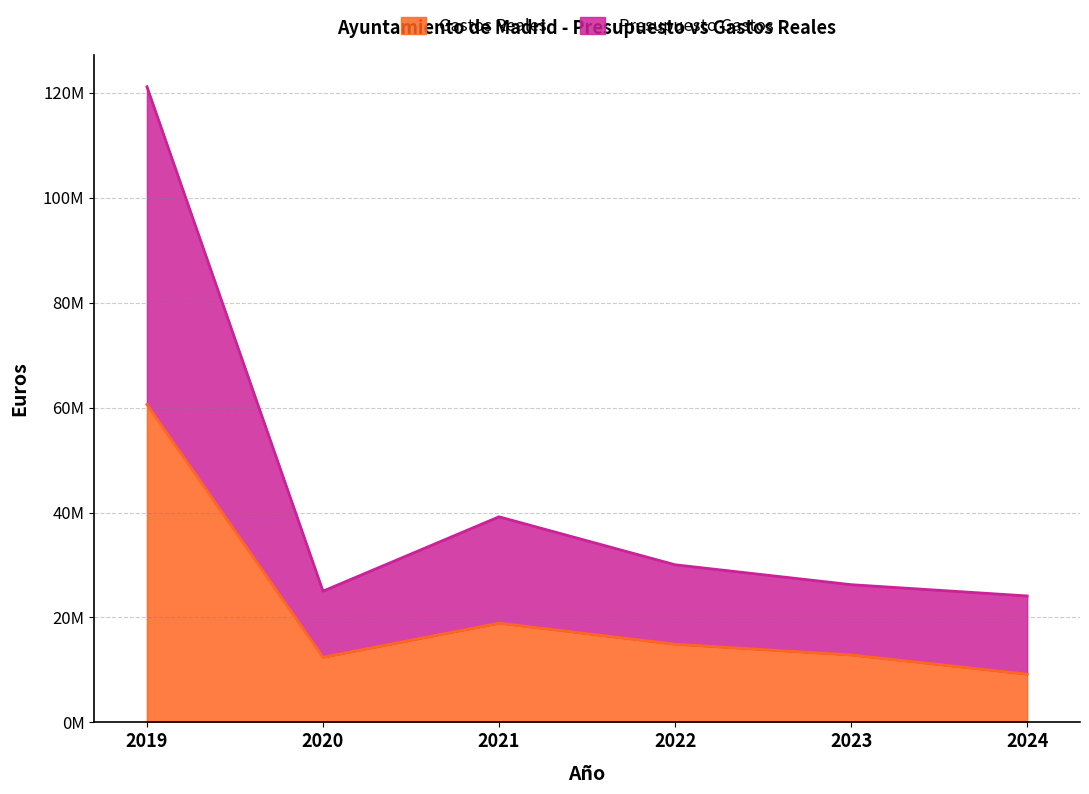

How many interior local valleys does the Gastos Reales series have?

1